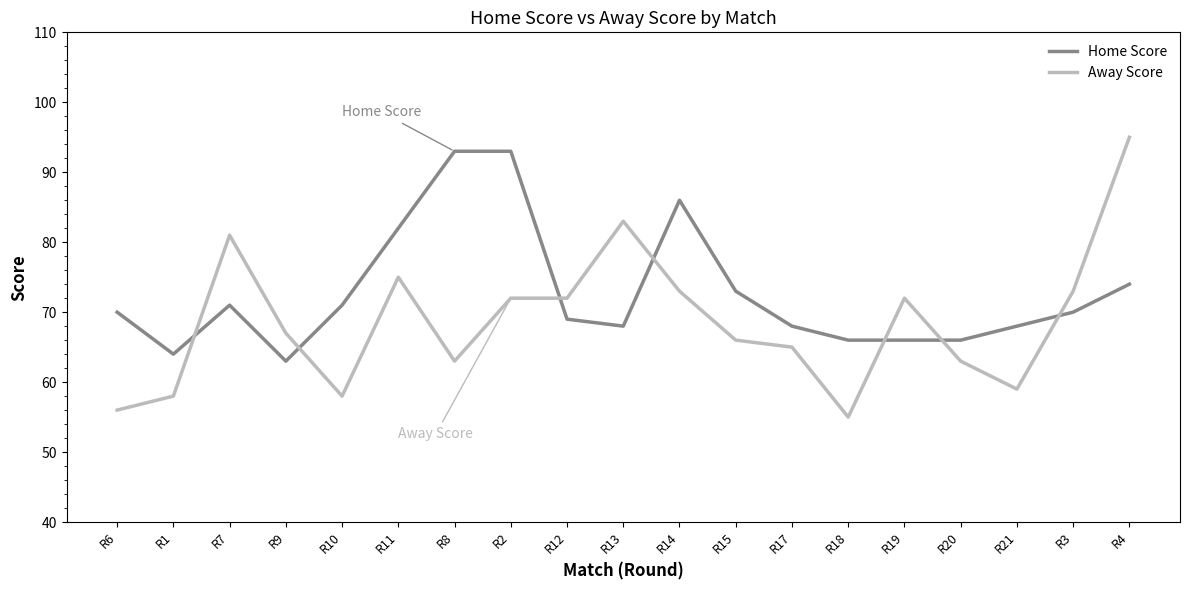

At R11, list the series in order from largest to smallest.

Home Score, Away Score